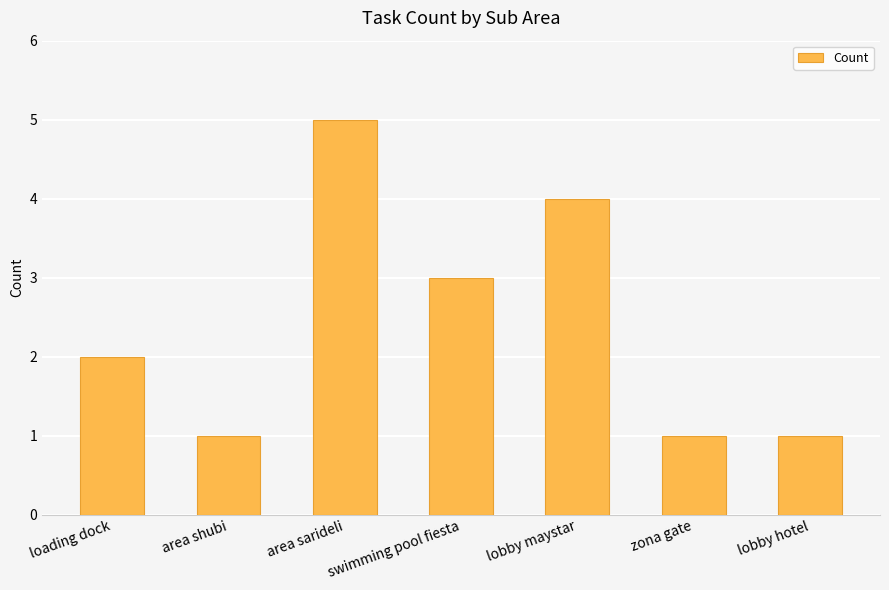

What is the greatest value displayed?

5